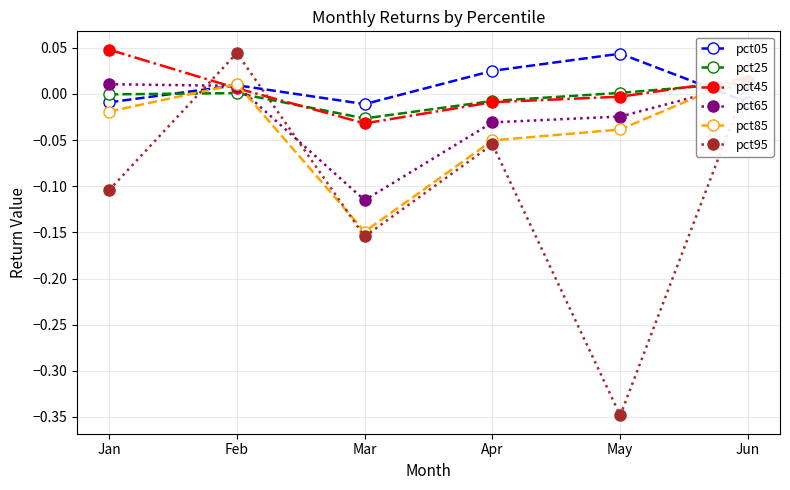

How many interior local peaks does the pct85 series have?

1